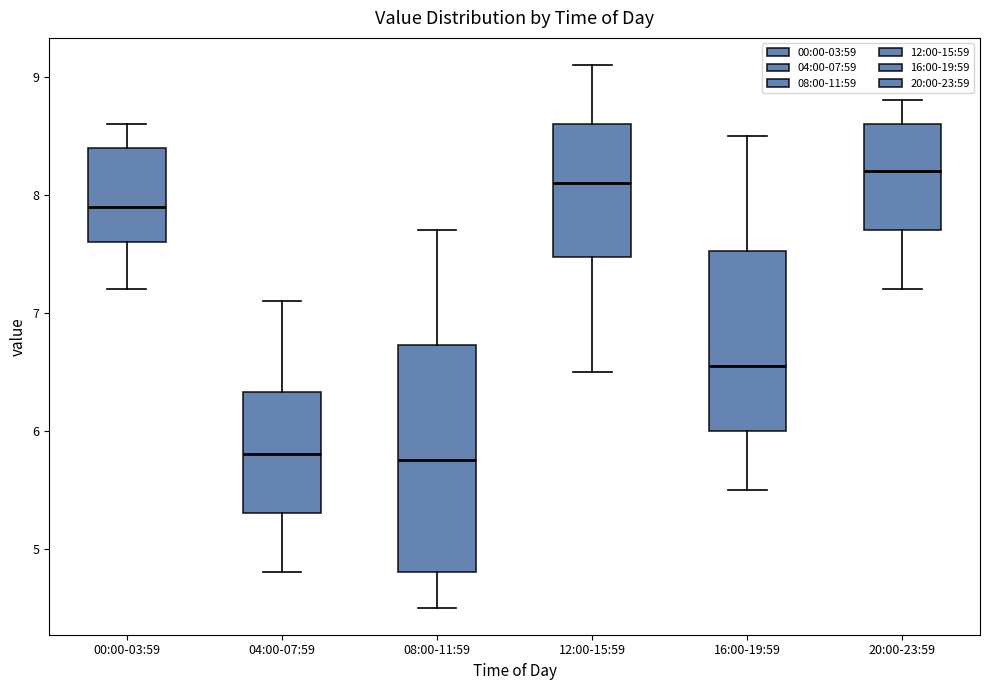

Which box is the tallest, from its lower edge to its upper edge?

08:00-11:59